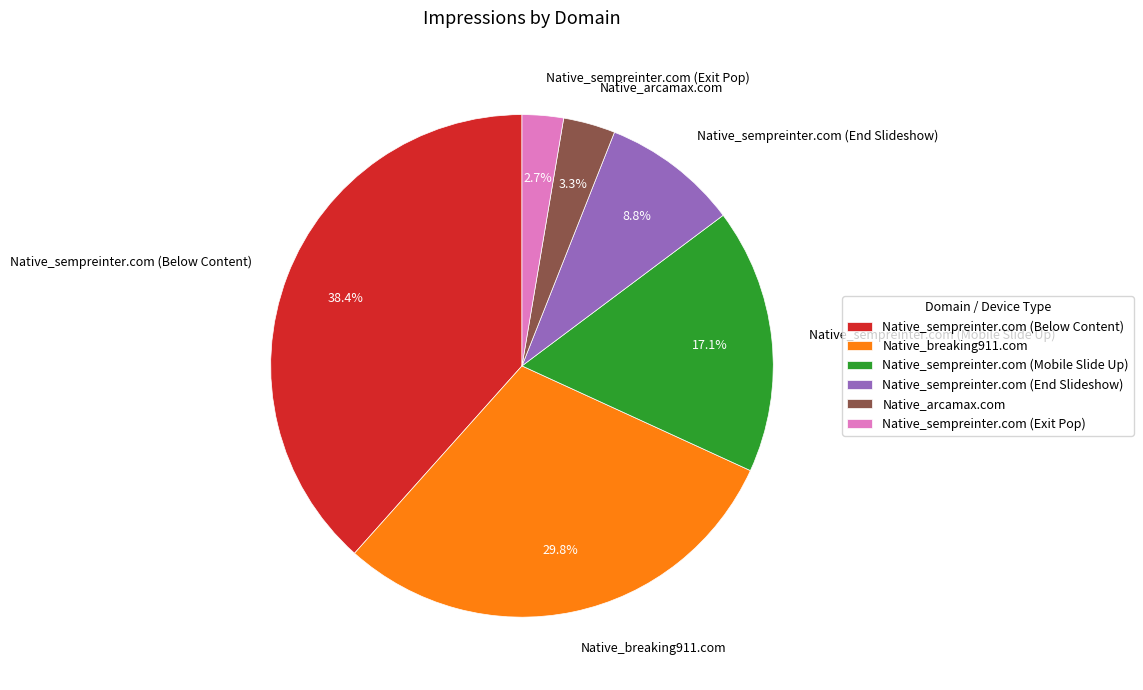

Count the number of slices in the pie.

6